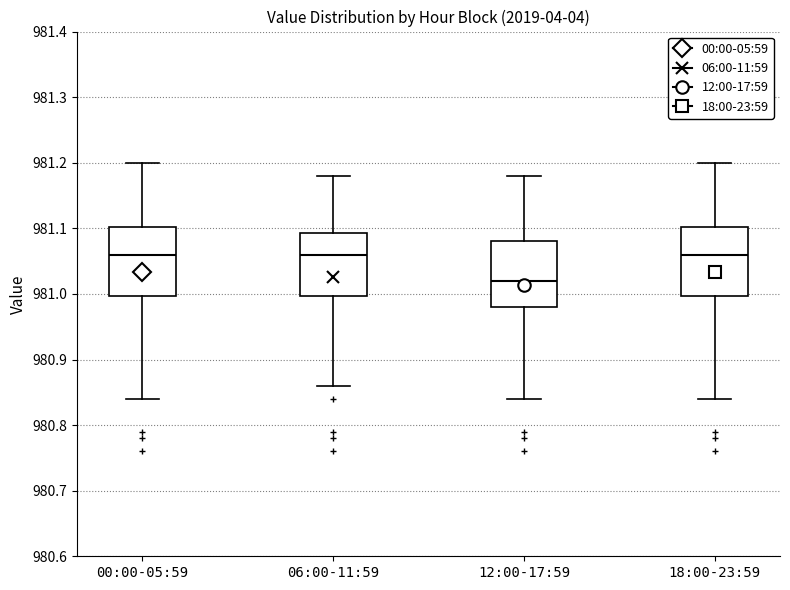

Reading left to right, transcribe this box plot: for each box, give where its median line is, the range the box spans, and where its two whiskers end, as read against the y-axis. The values are not printed on the chart, so give them approximately, as read against the axis.

00:00-05:59: median 981.06, box 981.00 to 981.10, whiskers 980.84 to 981.20
06:00-11:59: median 981.06, box 981.00 to 981.09, whiskers 980.86 to 981.18
12:00-17:59: median 981.02, box 980.98 to 981.08, whiskers 980.84 to 981.18
18:00-23:59: median 981.06, box 981.00 to 981.10, whiskers 980.84 to 981.20